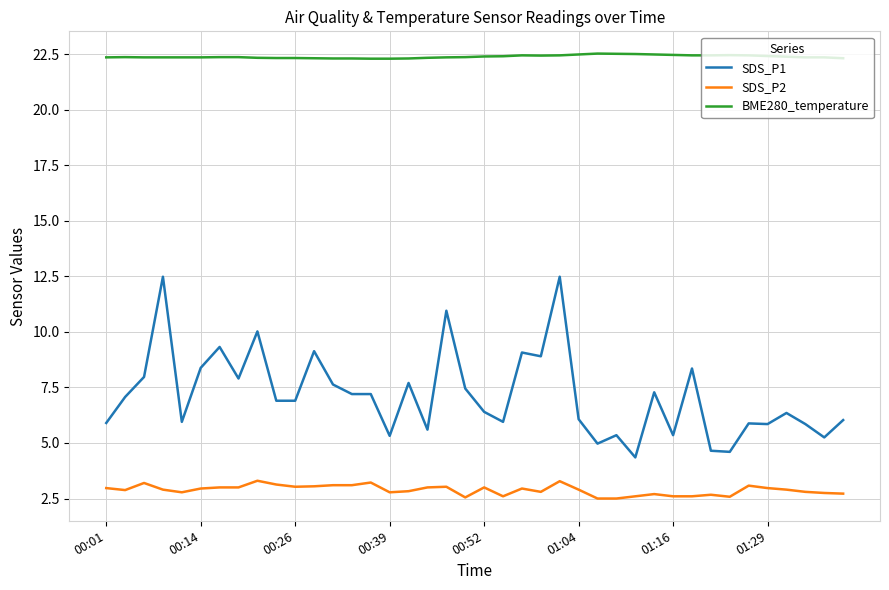

Which series has the widest spread of values?

SDS_P1